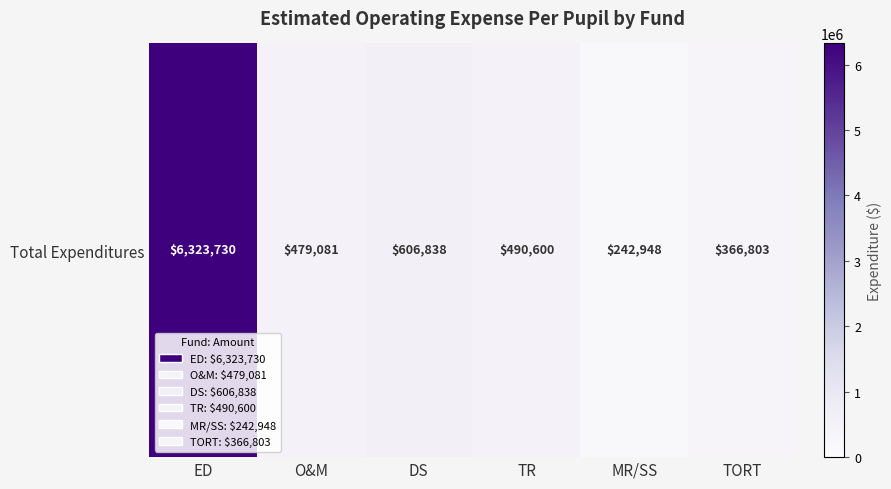

How many series are shown in this chart?

1